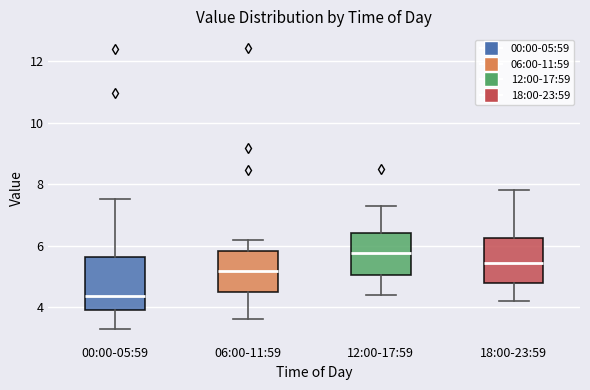

Reading left to right, transcribe this box plot: for each box, give where its median line is, the range the box spans, and where its two whiskers end, as read against the y-axis. The values are not printed on the chart, so give them approximately, as read against the axis.

00:00-05:59: median 4.4, box 4.0 to 5.6, whiskers 3.4 to 7.6
06:00-11:59: median 5.2, box 4.4 to 5.8, whiskers 3.6 to 6.2
12:00-17:59: median 5.8, box 5.0 to 6.4, whiskers 4.4 to 7.4
18:00-23:59: median 5.4, box 4.8 to 6.2, whiskers 4.2 to 7.8